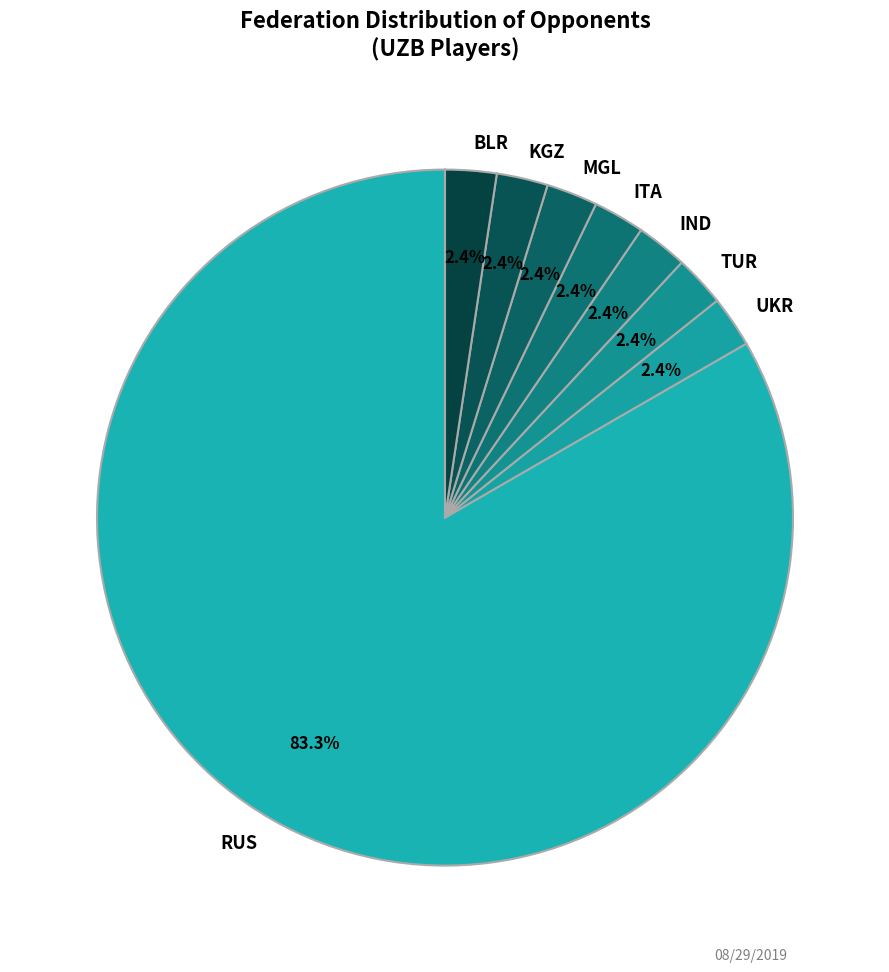

Which category has the biggest portion of the pie?

RUS